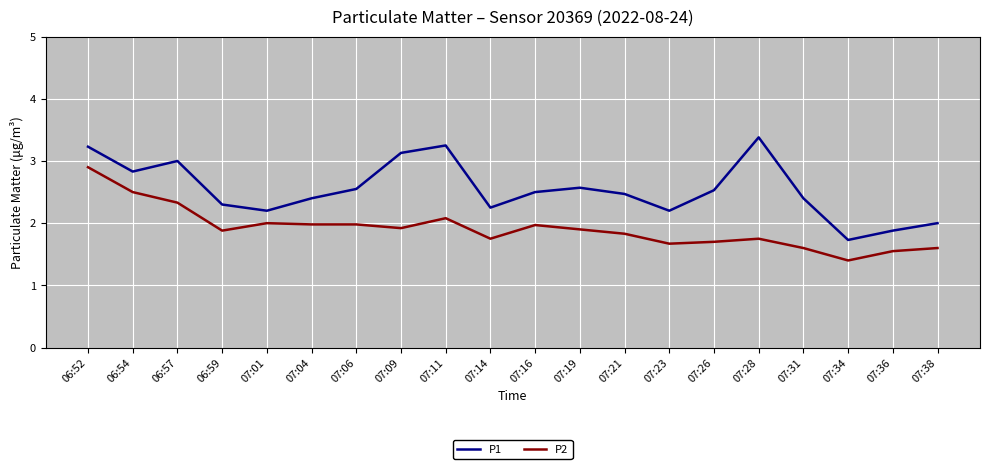

Which label corresponds to the largest value in the chart?

07:28